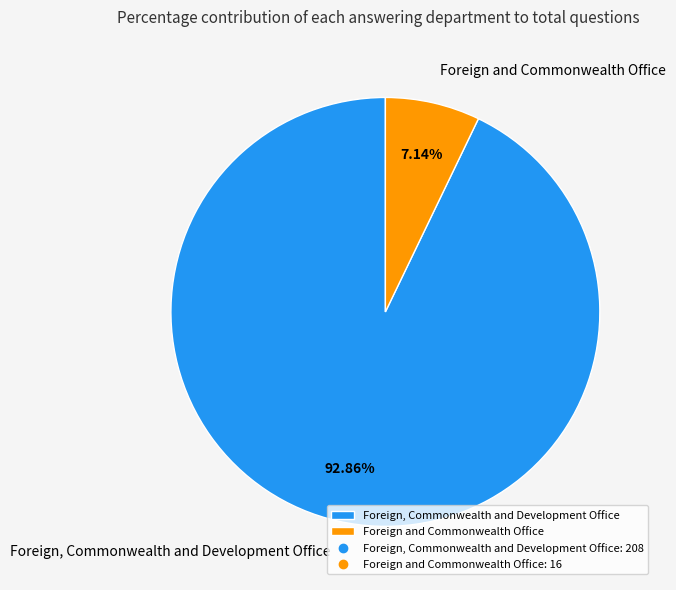

To the nearest percent, what is the combined percentage of Foreign, Commonwealth and Development Office and Foreign and Commonwealth Office?

100%